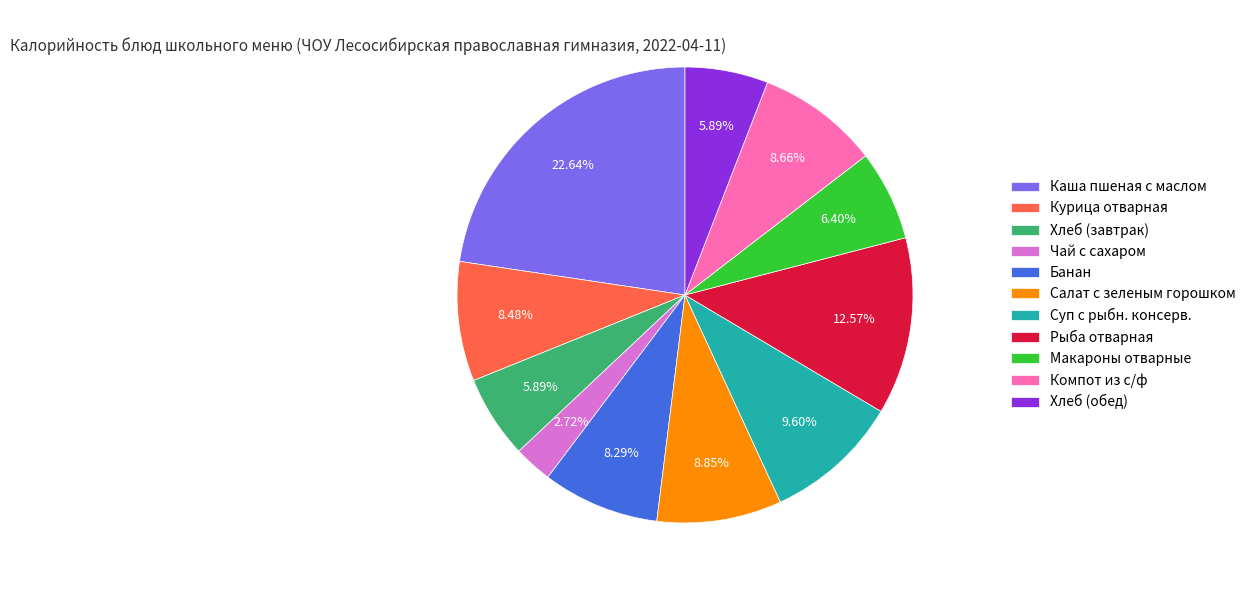

True or false: Хлеб (обед) accounts for 1% of the total.

False